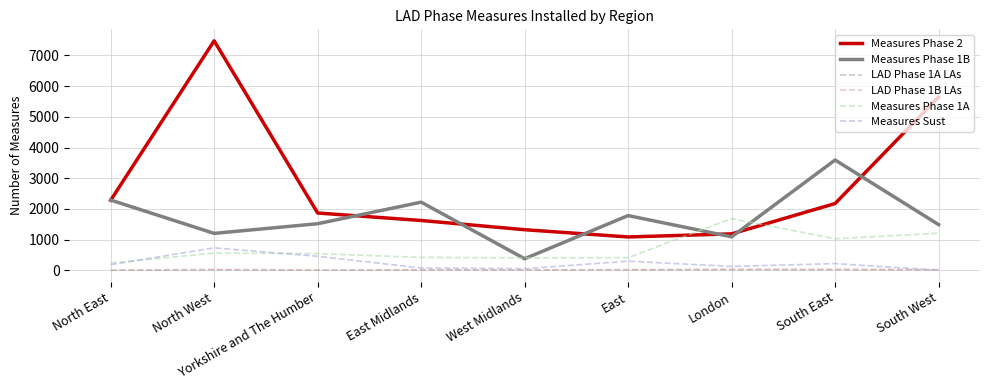

What is the total value across all series at London?

4146